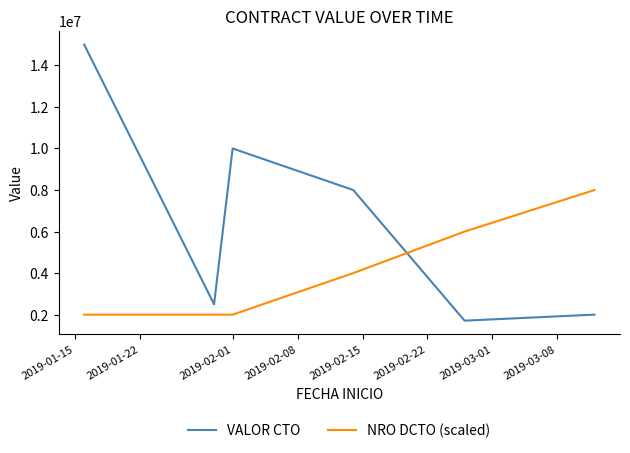

How many categories are shown in the chart?

6